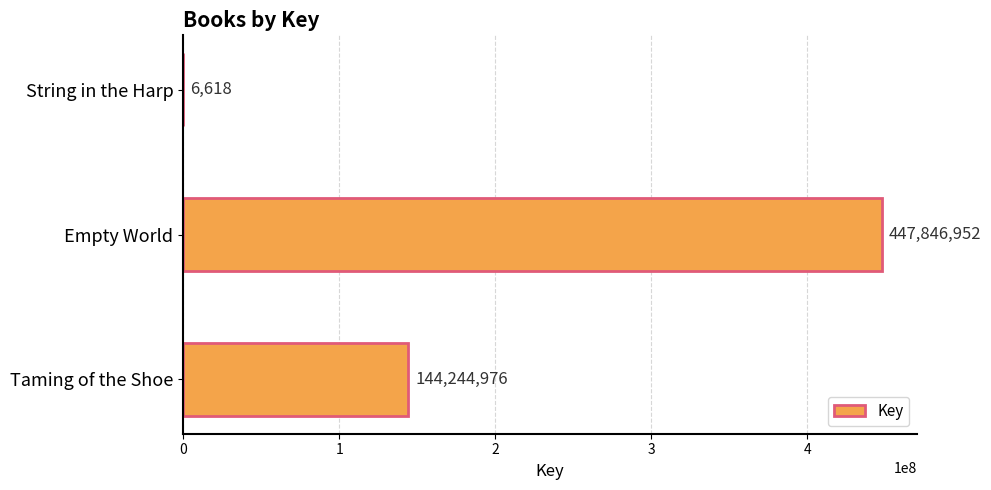

What is the sum of all values?

592098546